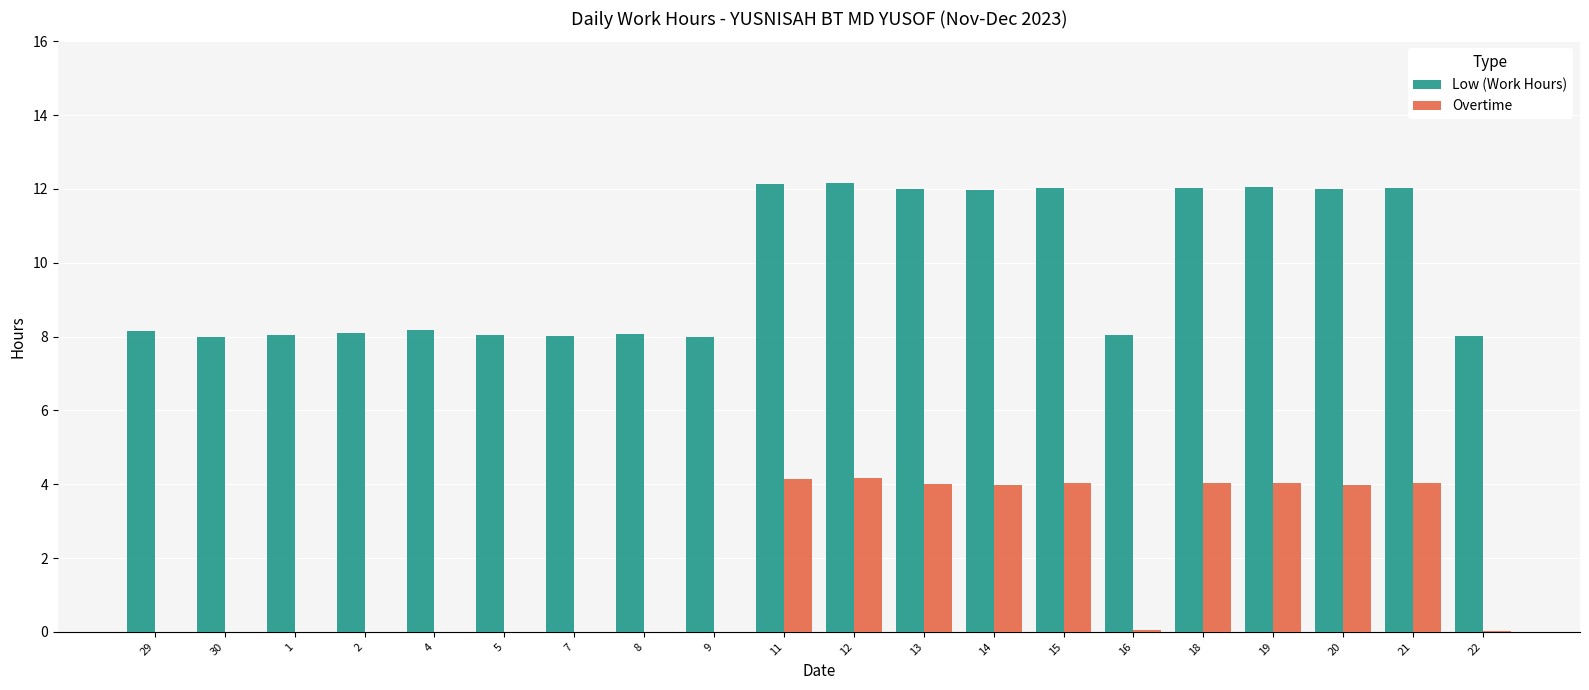

What is the average value of the Overtime series?

1.8